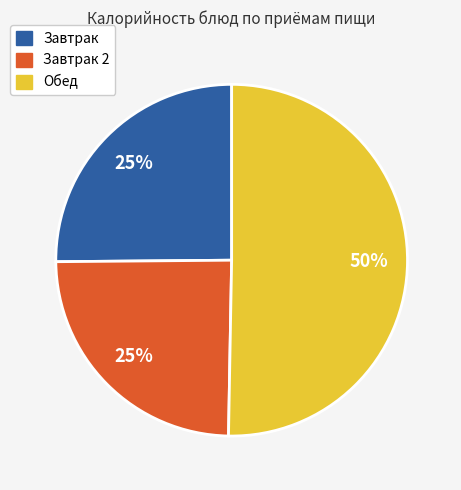

To the nearest percent, what is the average slice percentage?

33%